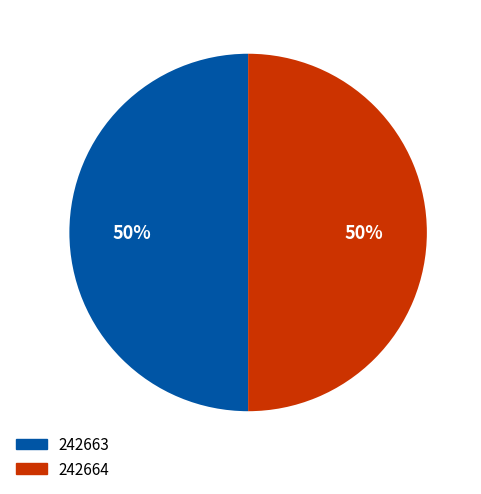

Approximately how many times larger is the value at 242664 compared to 242663?

1.0